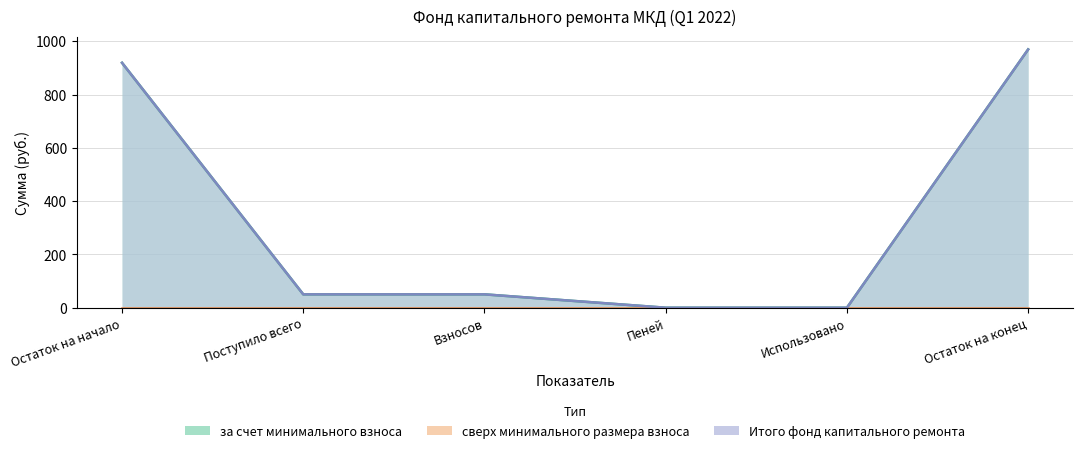

Is it true that за счет минимального взноса equals -458.3 at Использовано?

False